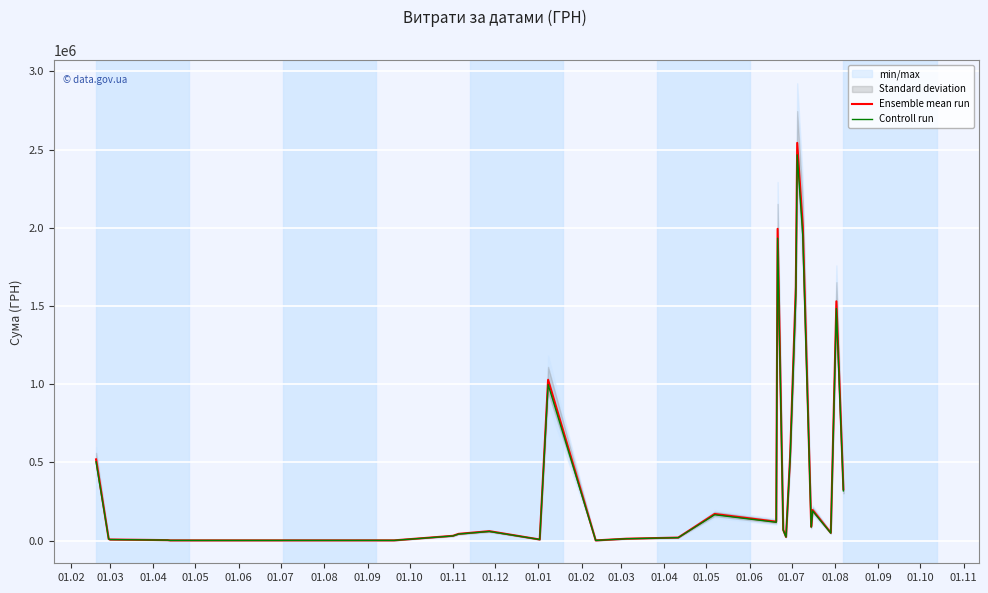

Reading left to right, list all the values displayed in this chart.

Ensemble mean run: 519173.4	10000.0	6671.5	2892.0	1162.7	1320.0	30397.5	42780.0	60000.0	6863.2	1028334.9	1051.9	11867.6	19082.8	170068.0	120497.8	1993505.2	68673.3	23310.0	553086.0	1619575.0	2542996.0	2010000.0	88530.0	195147.8	49173.0	1530000.0	327331.4
Controll run: 503598.2	9700.0	6471.3	2805.2	1127.8	1280.4	29485.6	41496.6	58200.0	6657.3	997484.9	1020.4	11511.6	18510.3	164965.9	116882.9	1933700.0	66613.1	22610.7	536493.4	1570987.8	2466706.1	1949700.0	85874.1	189293.3	47697.8	1484100.0	317511.5